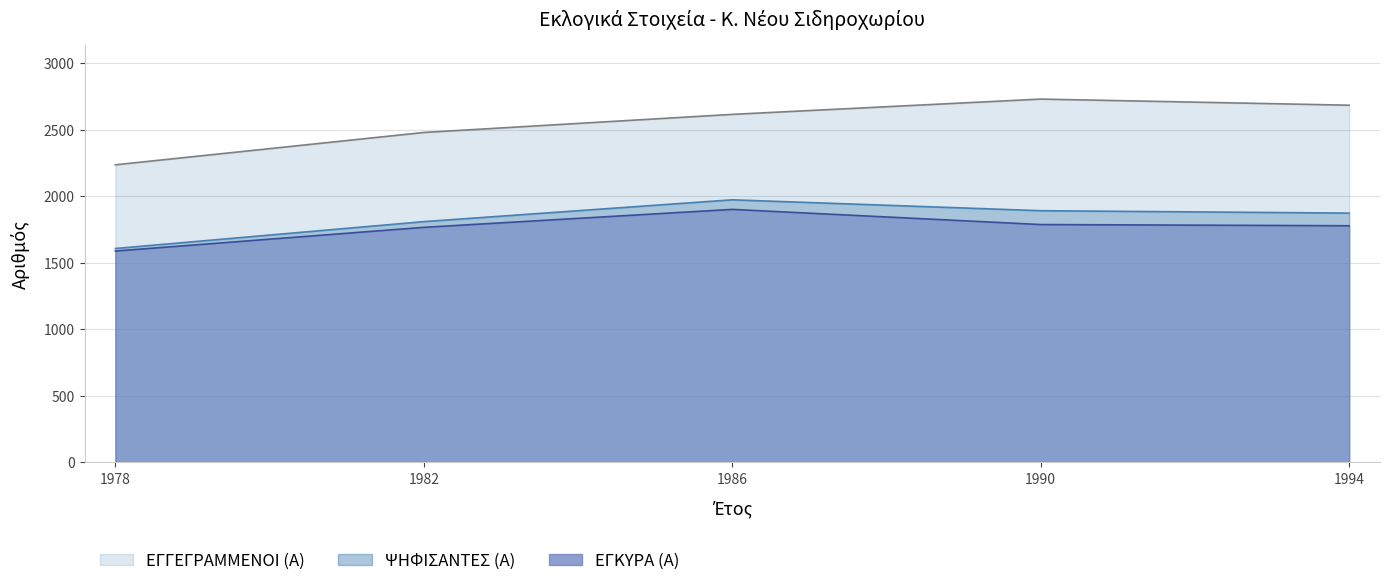

Rank the series by their maximum value, from lowest to highest.

ΕΓΚΥΡΑ (Α), ΨΗΦΙΣΑΝΤΕΣ (Α), ΕΓΓΕΓΡΑΜΜΕΝΟΙ (Α)